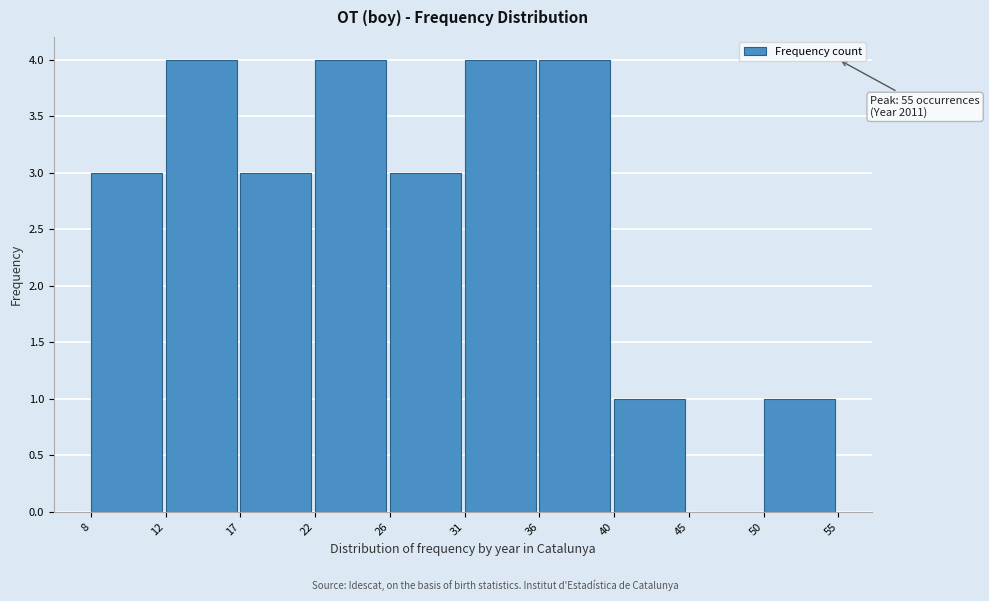

Reading left to right, extract all data points from this chart.

8=3	12=4	17=3	22=4	26=3	31=4	36=4	40=1	45=0	50=1